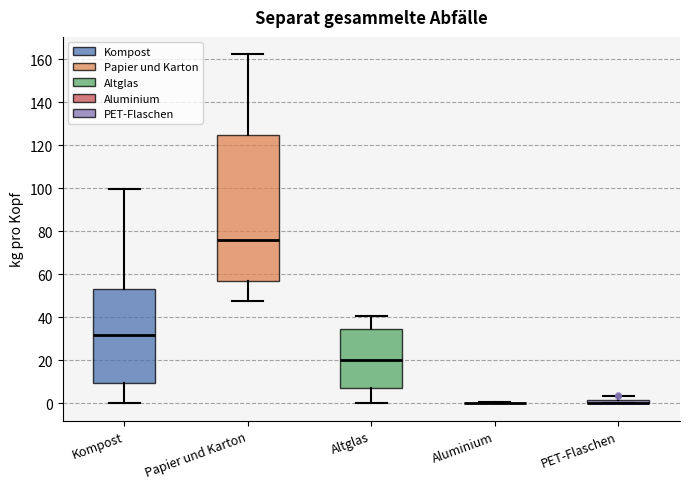

Comparing the boxes themselves (not the whiskers), which one is the tallest?

Papier und Karton